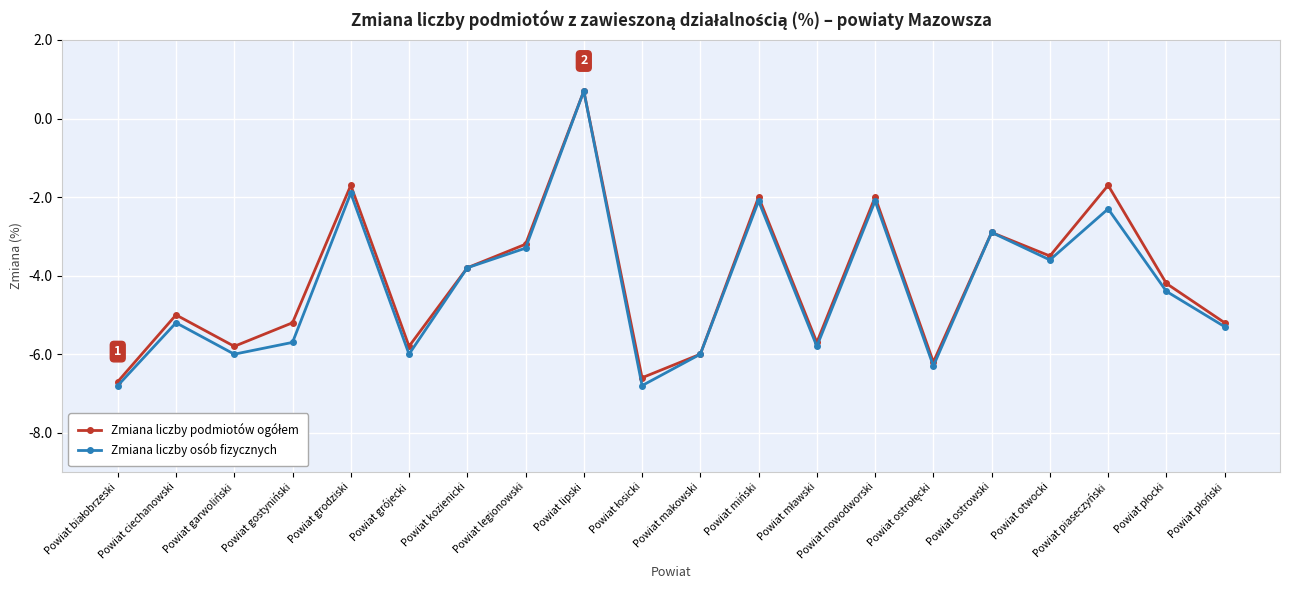

What is the label of the 14th point from the right?

Powiat kozienicki